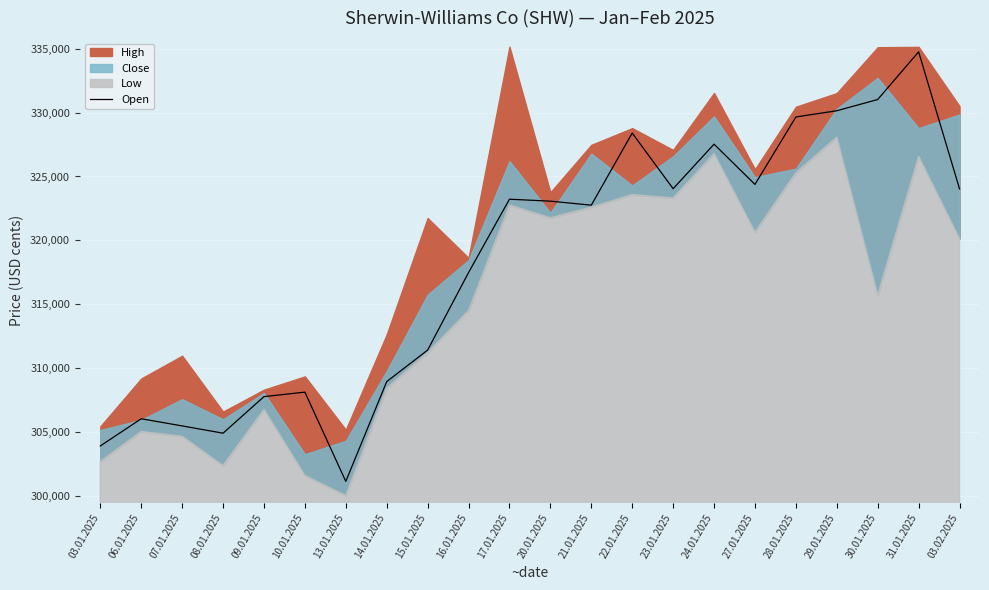

At which category does the chart reach its minimum across all series?

13.01.2025